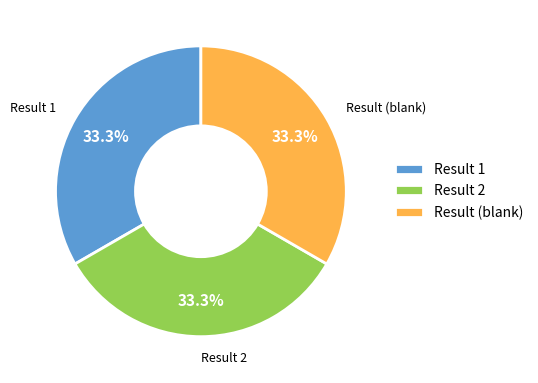

Count the number of slices in the pie.

3